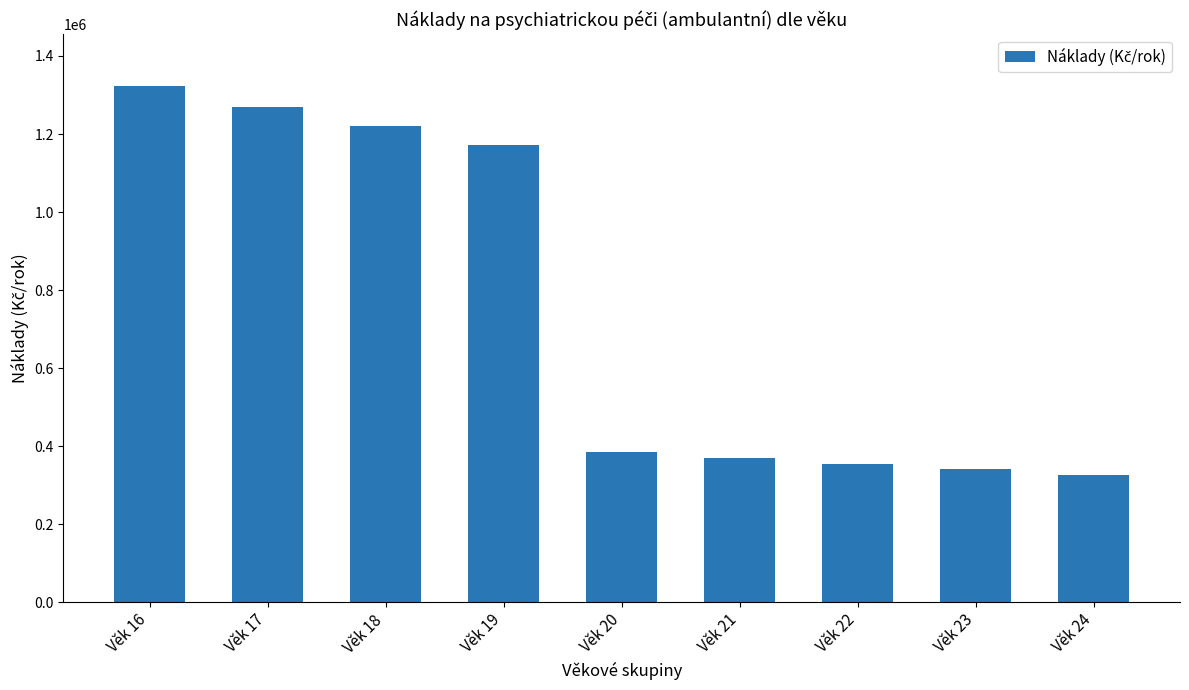

What is the change in value from Věk 19 to Věk 22?

-816400.7